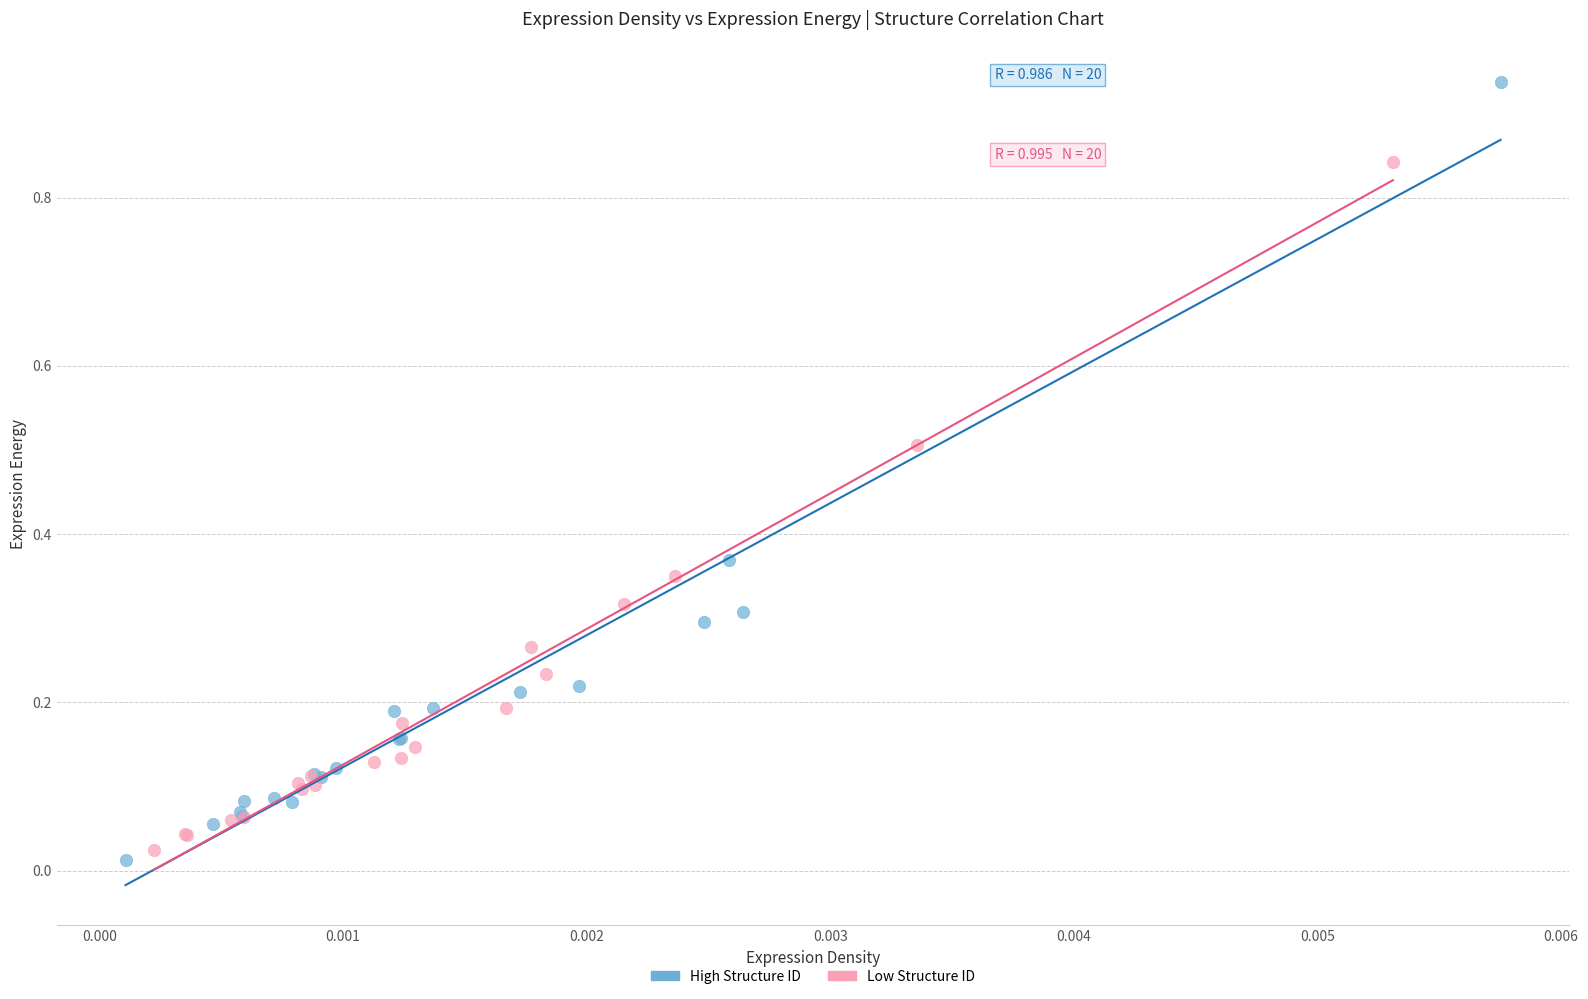

Which series has the widest spread of Y values?

High Structure ID